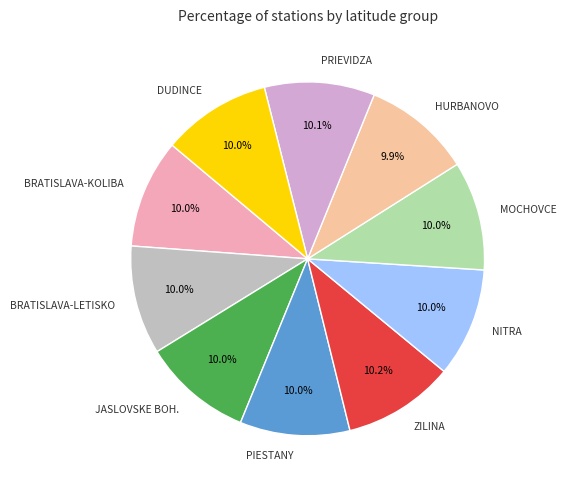

What is the ratio of the value at HURBANOVO to the value at NITRA?

1.0